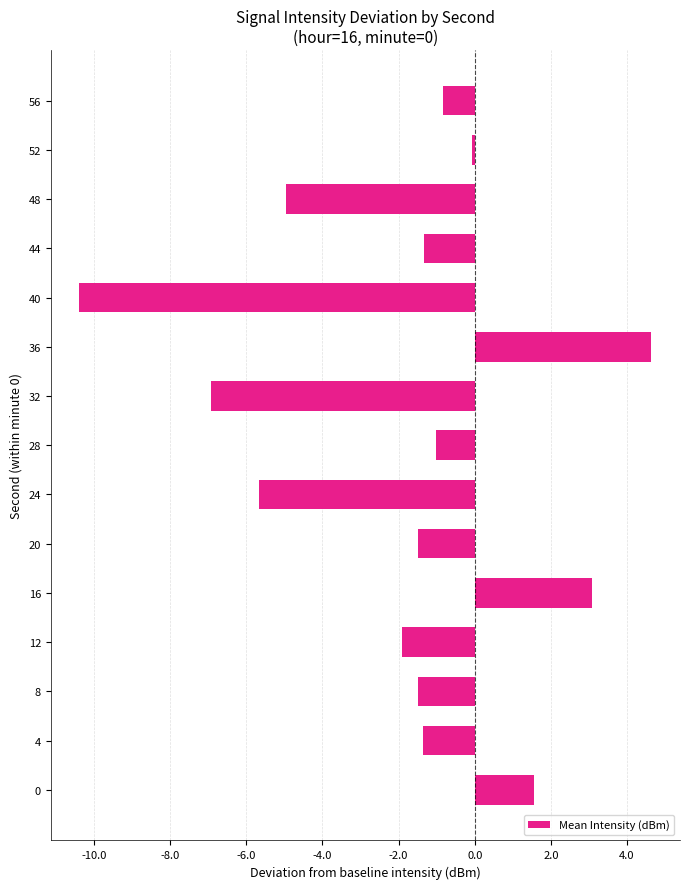

What is the smallest value displayed?

-10.4